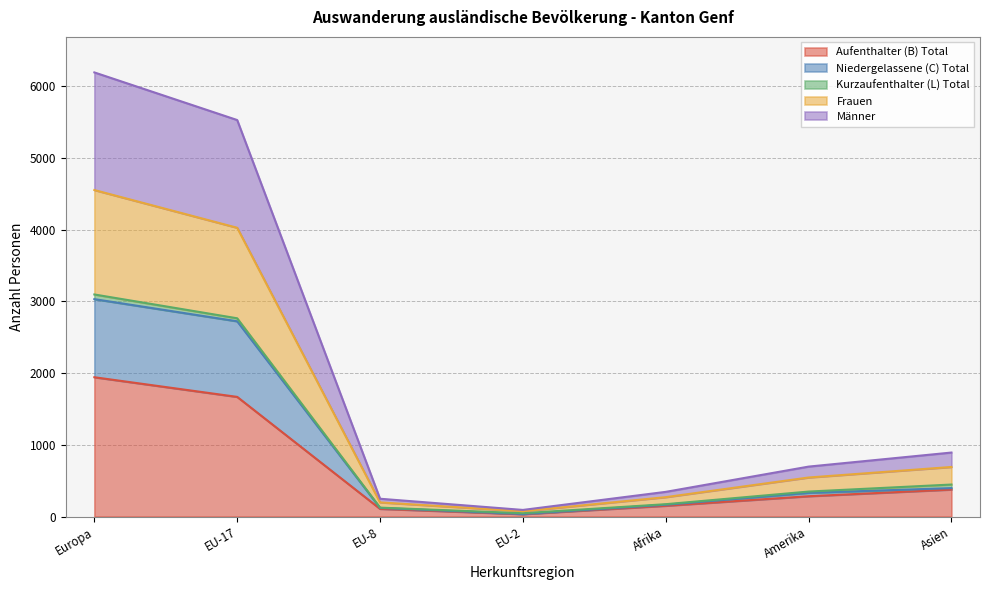

At which category does Frauen reach its first local valley?

EU-2